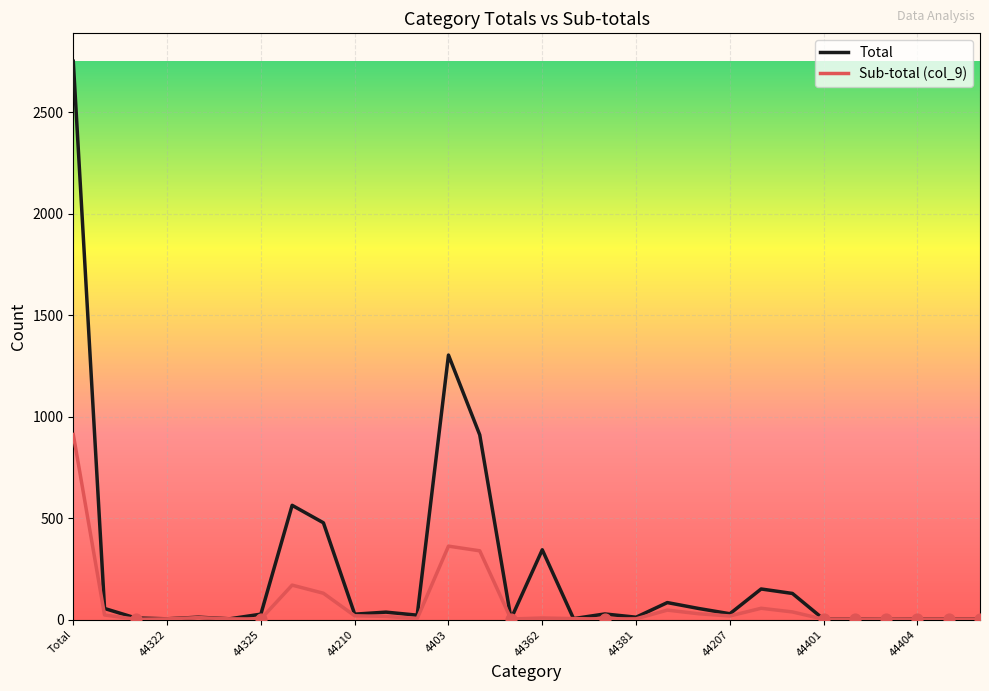

Which series has the largest total across all categories?

Total